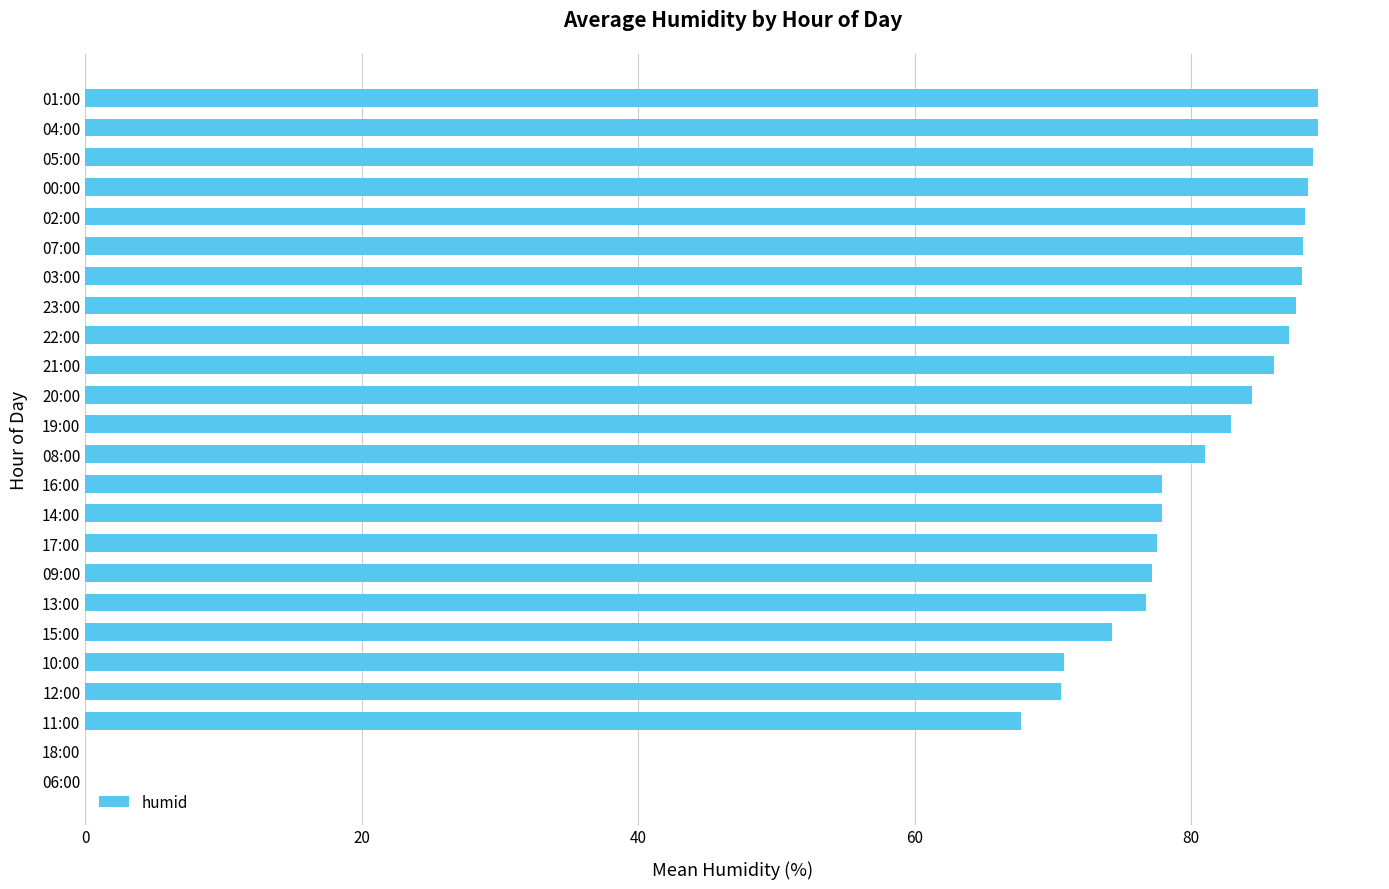

Where is the data nearest to the value 44?

11:00